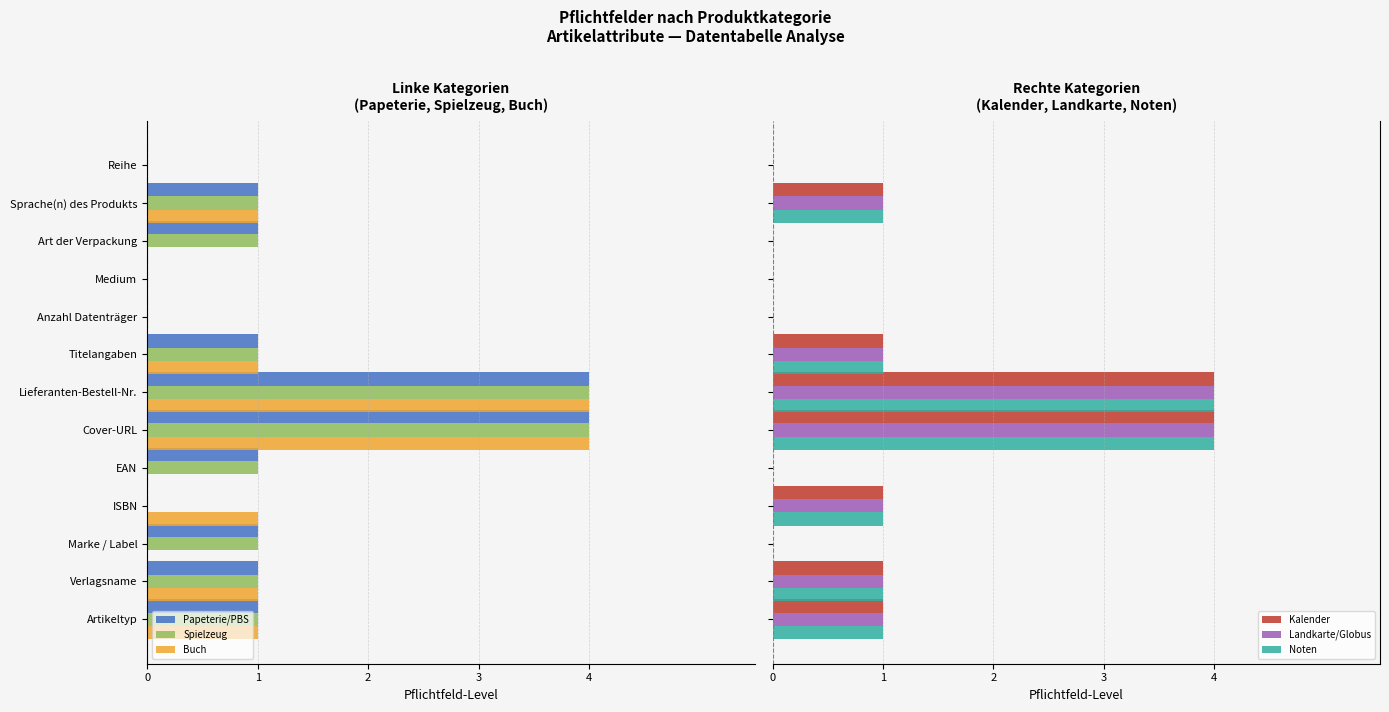

Rank the series by their maximum value, from highest to lowest.

Kalender, Landkarte/Globus, Noten, Papeterie/PBS, Spielzeug, Buch